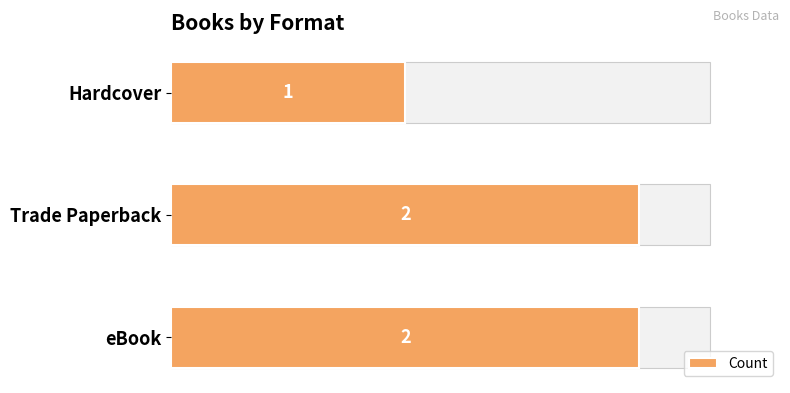

True or false: the data shows 1 at Hardcover.

False